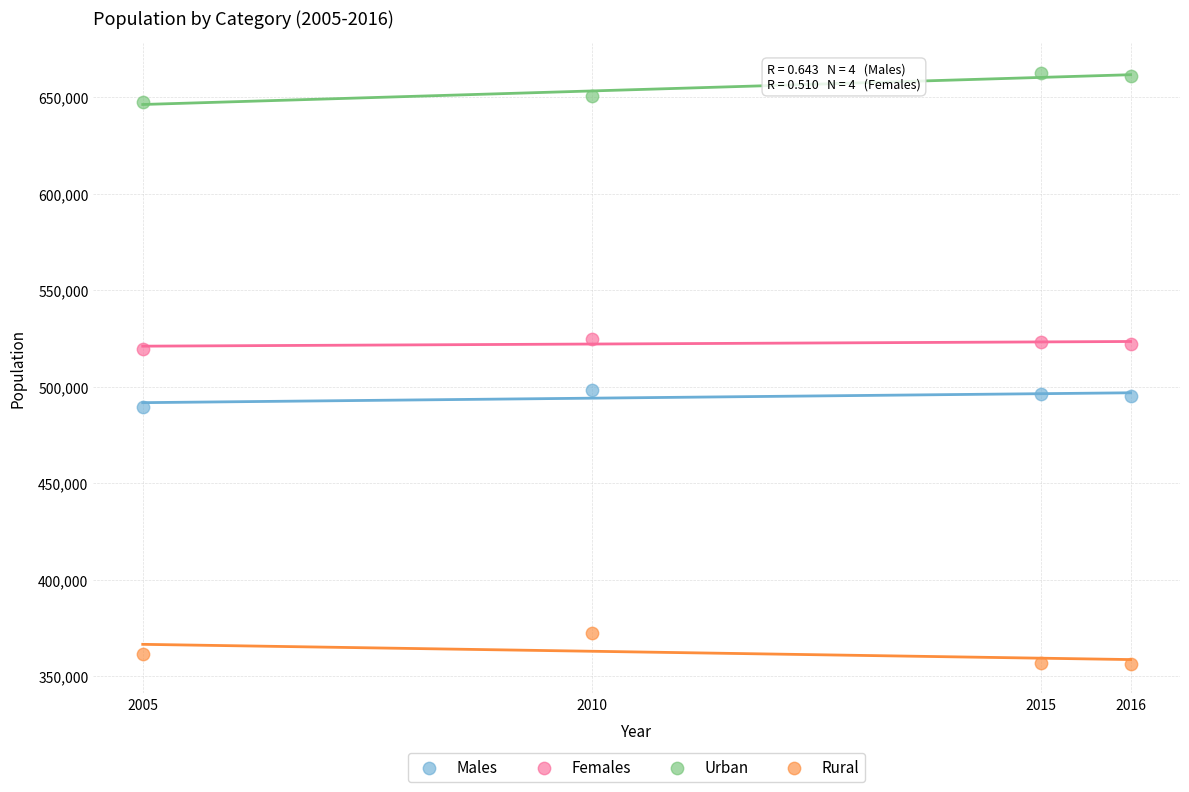

What is the X range (max minus min) for the scatter plot?

11